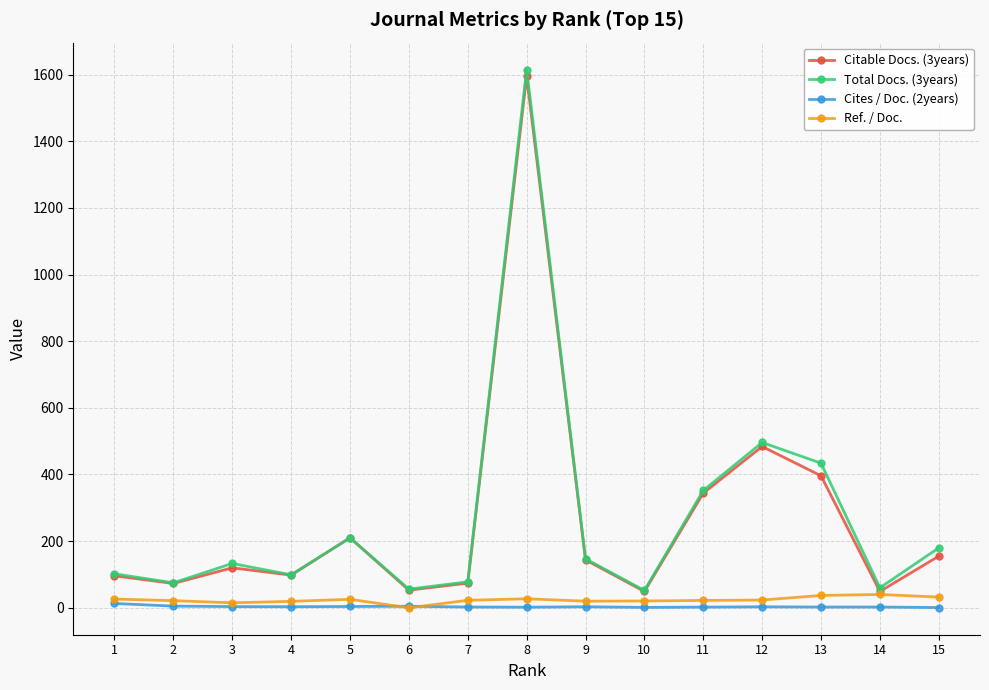

What is the value of the Citable Docs. (3years) point at the 15th from the left?

155.0